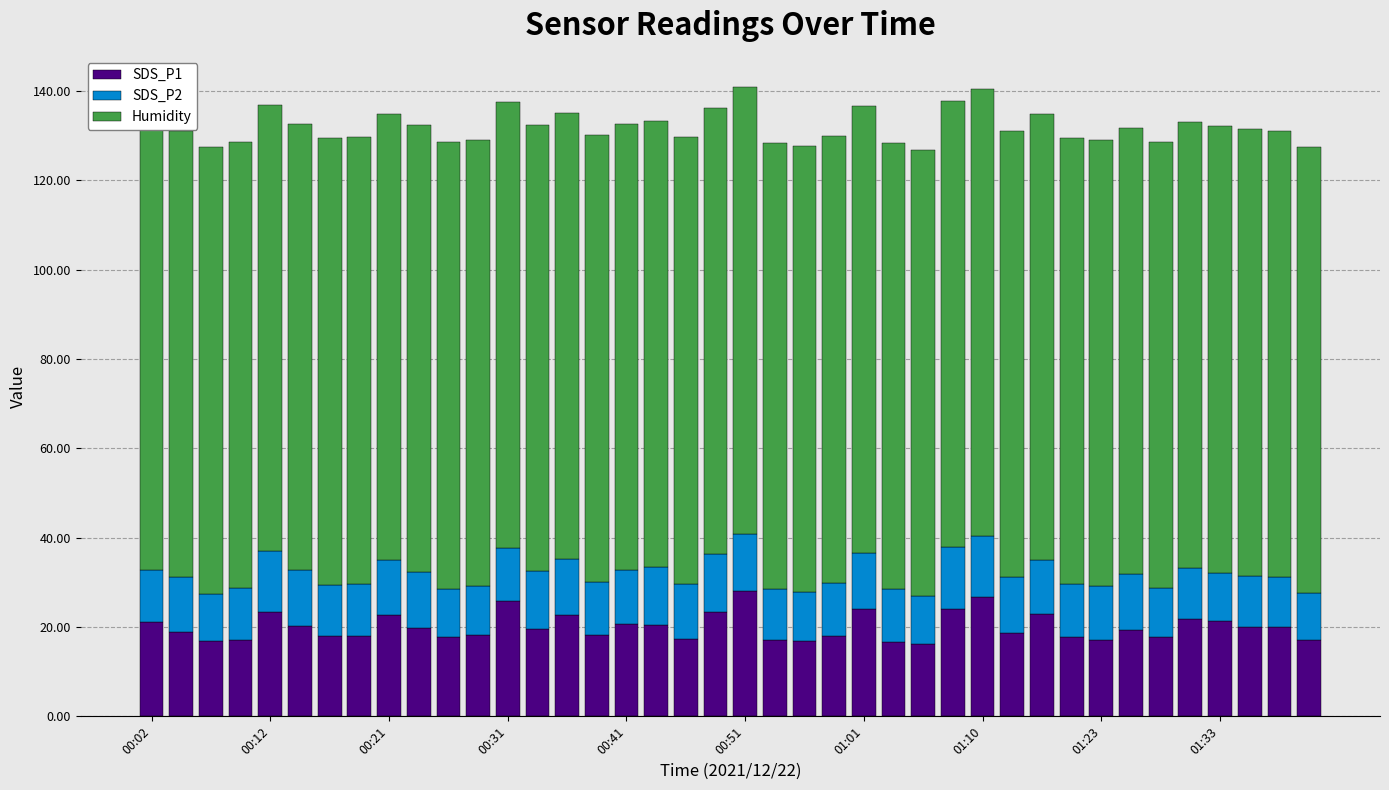

Are the bars horizontal?

No